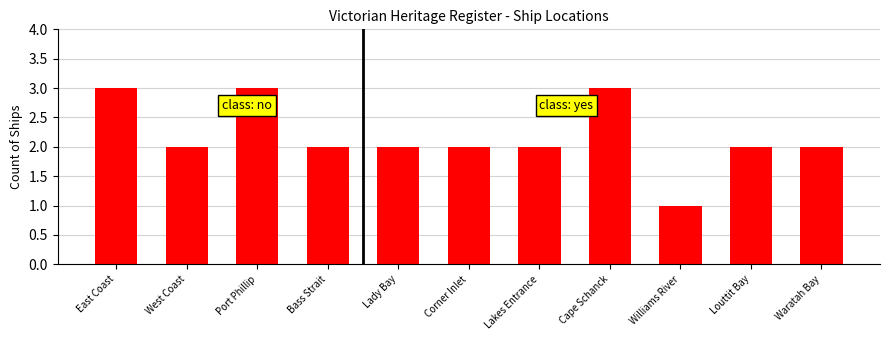

Is it true that the value at Cape Schanck is 3?

True